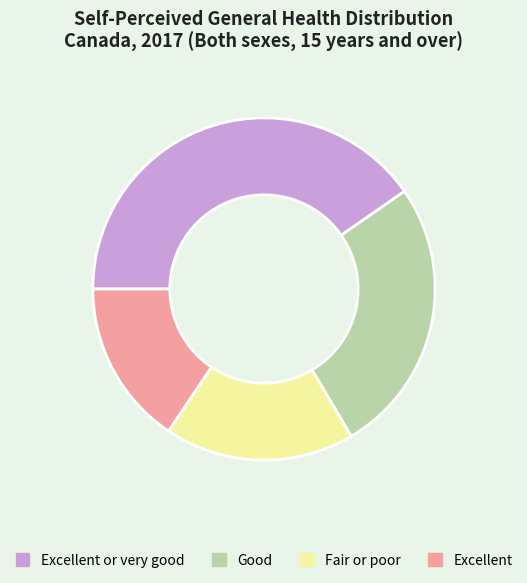

Does Excellent or very good represent more than half of the total?

No